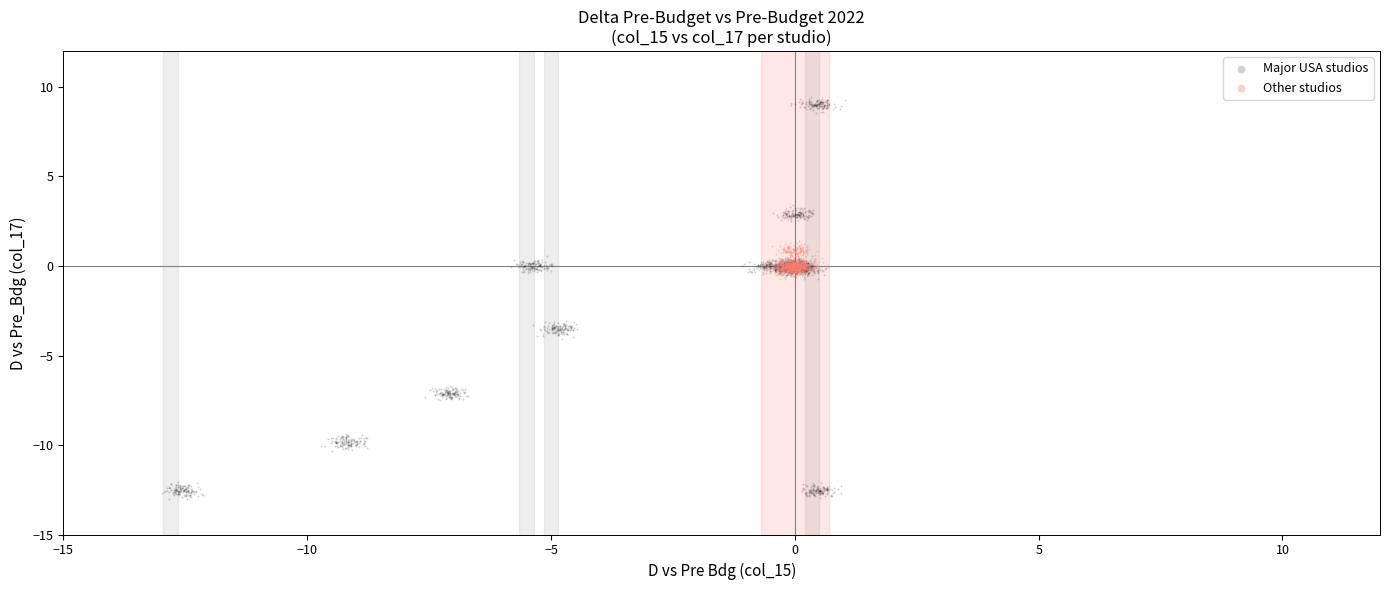

Which series contains the highest Y value?

Major USA studios